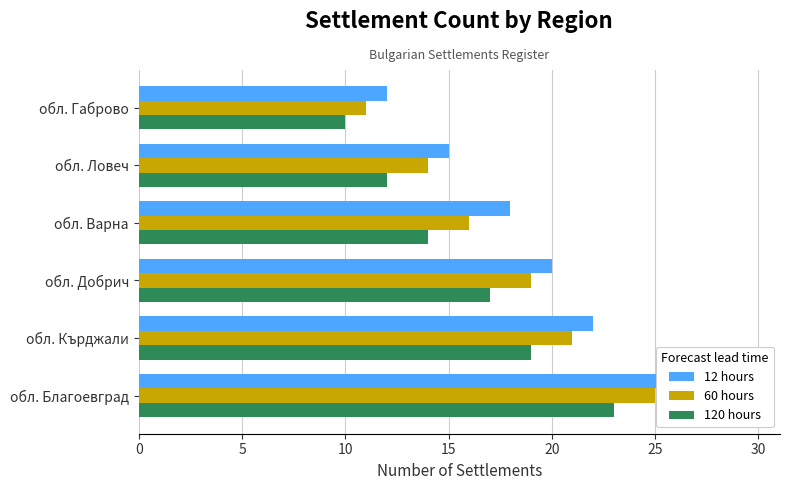

What is the difference between the maximum and second lowest values in the 60 hours series?

11